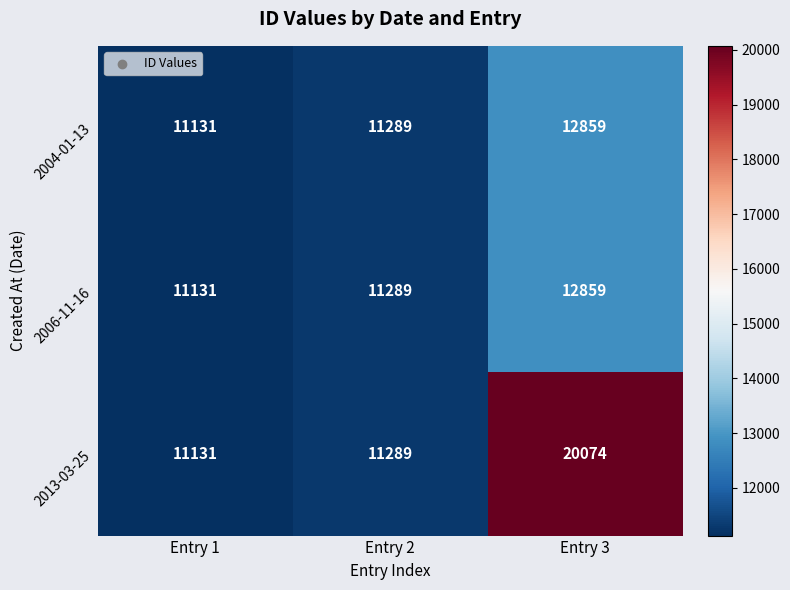

What is the average value of the 2006-11-16 series?

11760